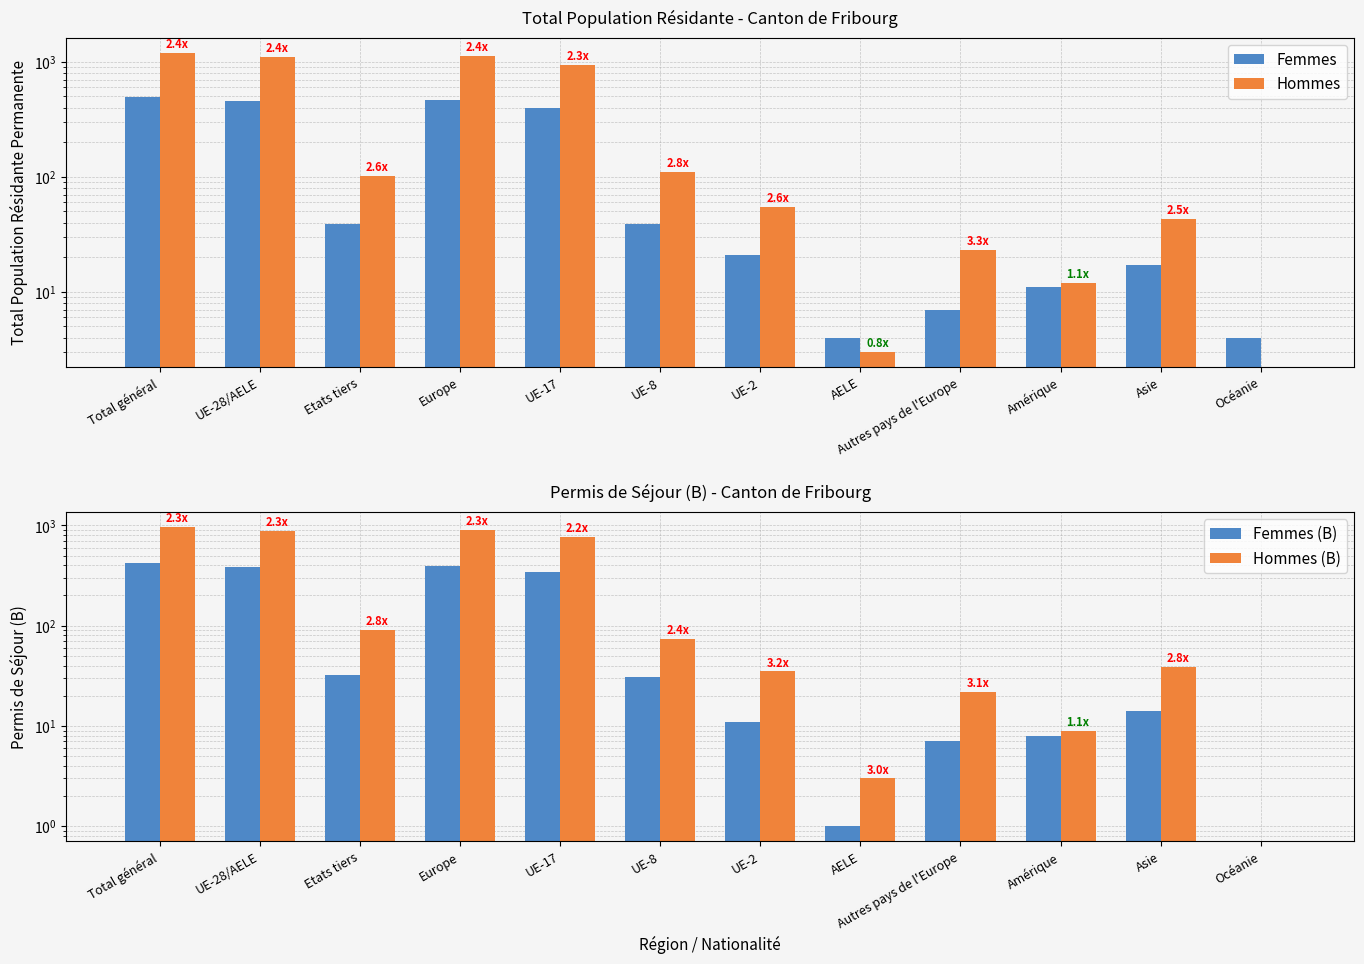

What are all the series names shown in the legend?

Femmes, Hommes, Femmes (B), Hommes (B)